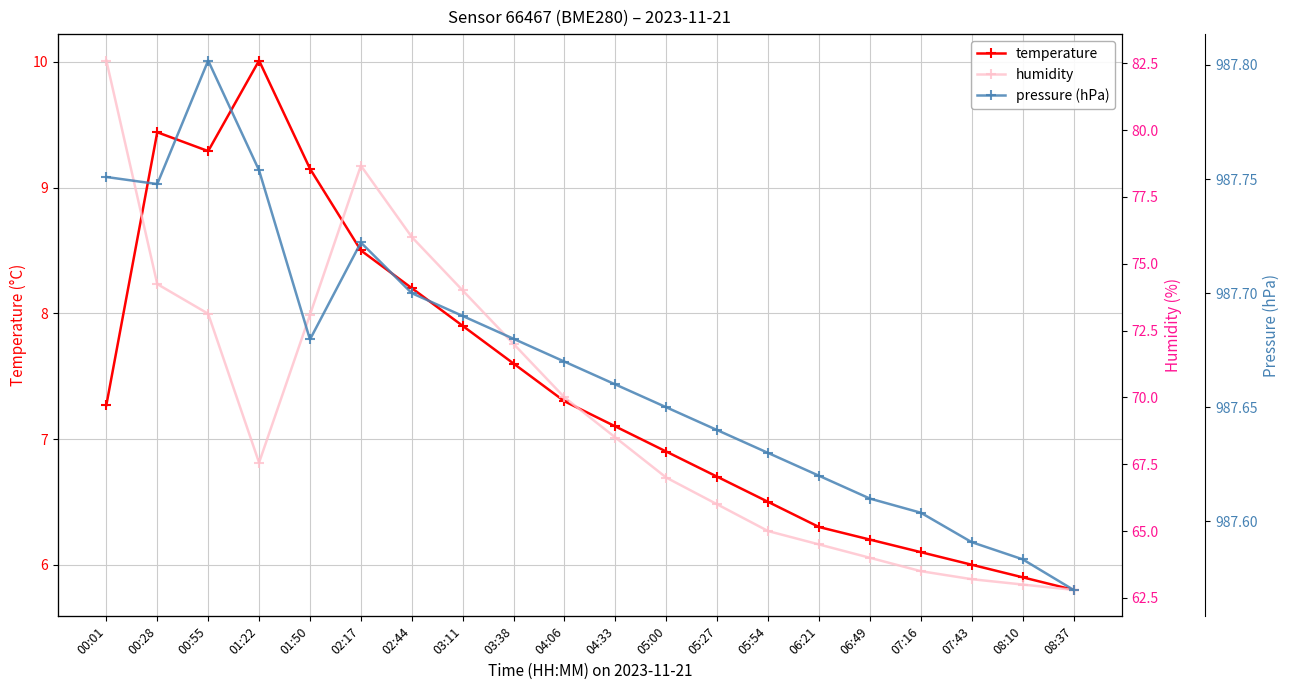

Which series changed the most between 04:33 and 07:16?

humidity